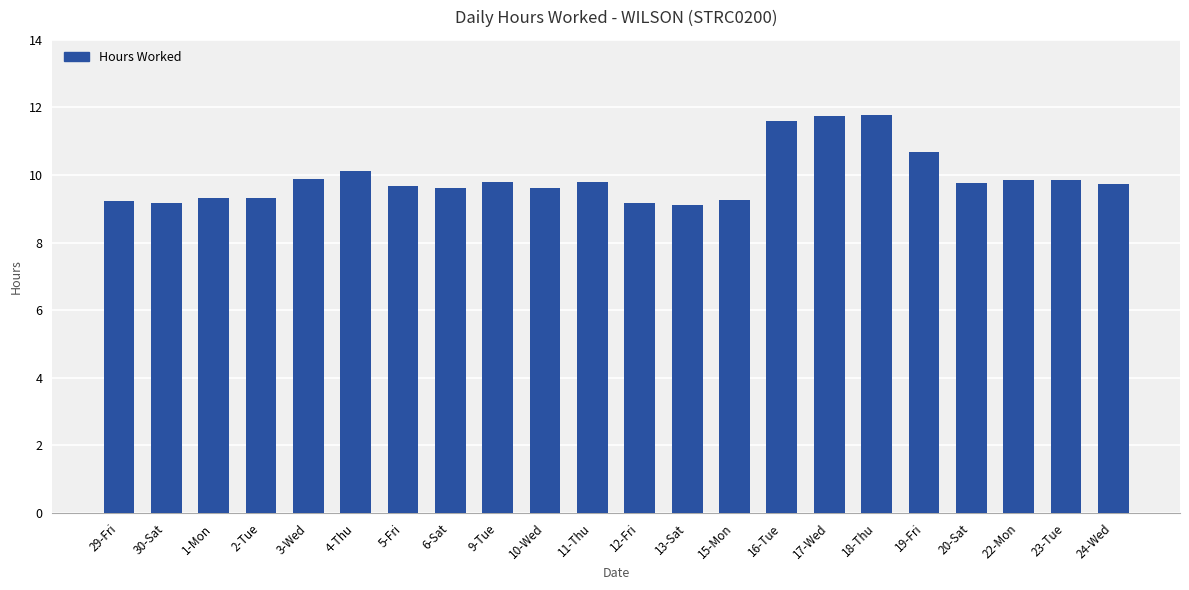

What is the smallest value displayed?

9.1